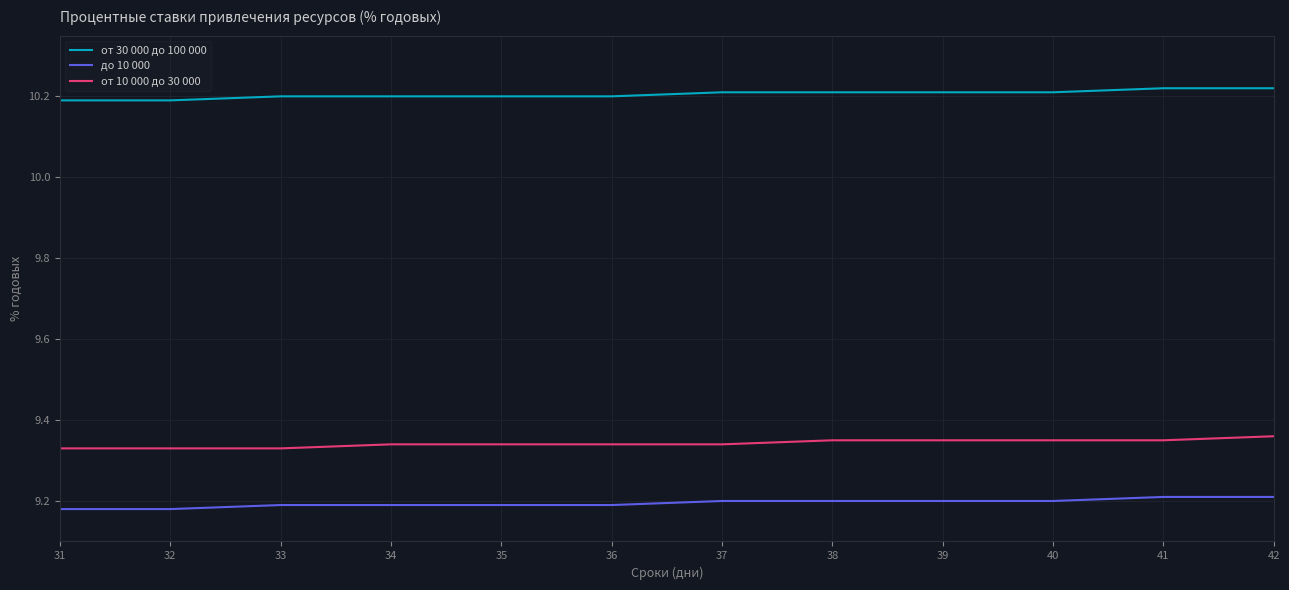

At 40, list the series in order from largest to smallest.

от 30 000 до 100 000, от 10 000 до 30 000, до 10 000